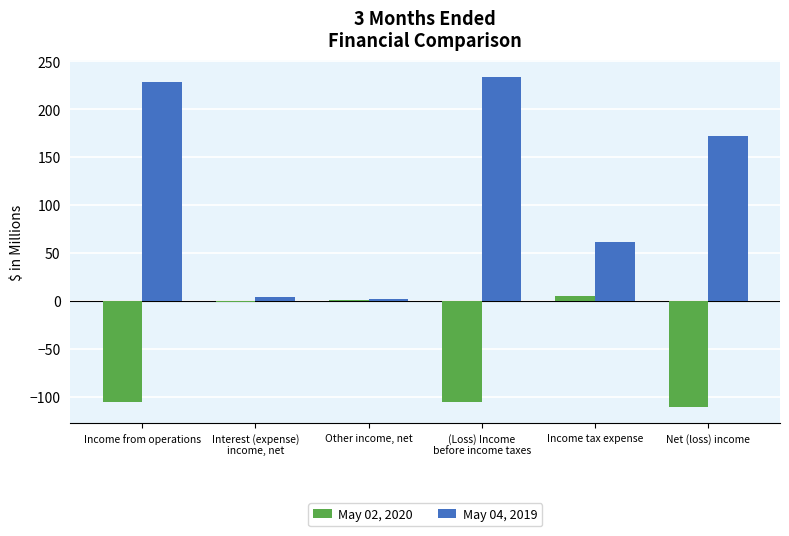

Reading left to right, transcribe all the data shown in this chart.

May 02, 2020: Income from operations=-105	Interest (expense)
income, net=-1	Other income, net=1	(Loss) Income
before income taxes=-105	Income tax expense=5	Net (loss) income=-110
May 04, 2019: Income from operations=228	Interest (expense)
income, net=4	Other income, net=2	(Loss) Income
before income taxes=234	Income tax expense=62	Net (loss) income=172